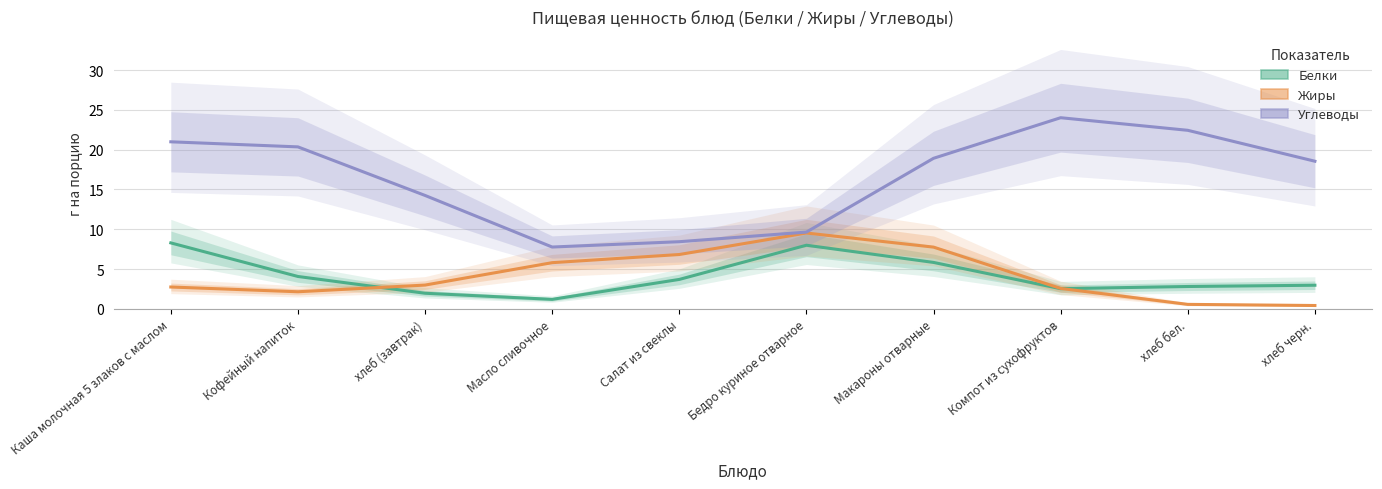

True or false: Белки and Углеводы intersect in this chart.

False